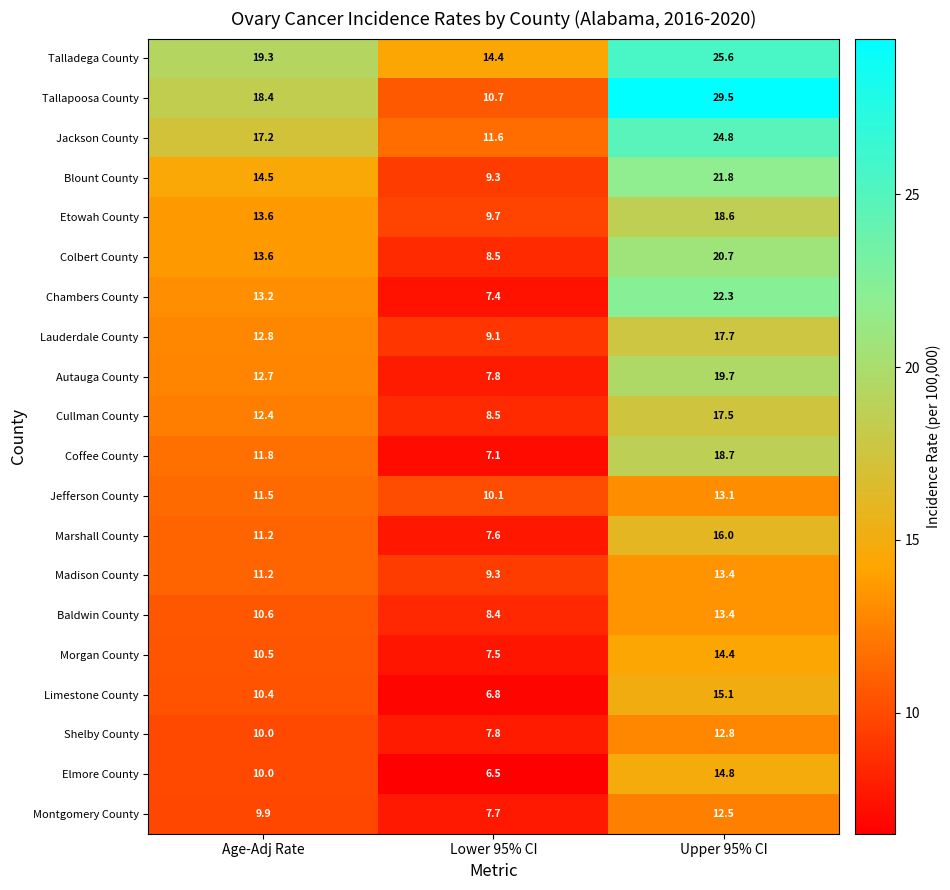

List the labels in order of Talladega County value, largest first.

Upper 95% CI, Age-Adj Rate, Lower 95% CI